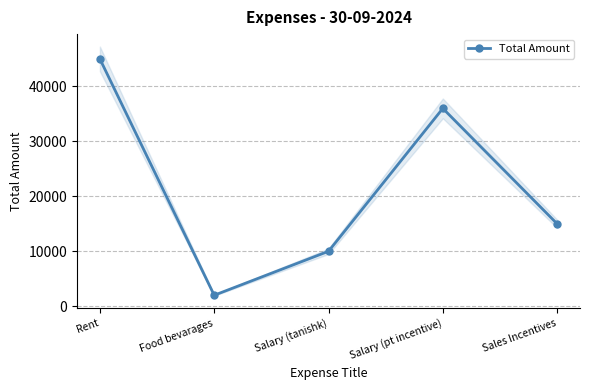

How many lines are shown in the chart?

1